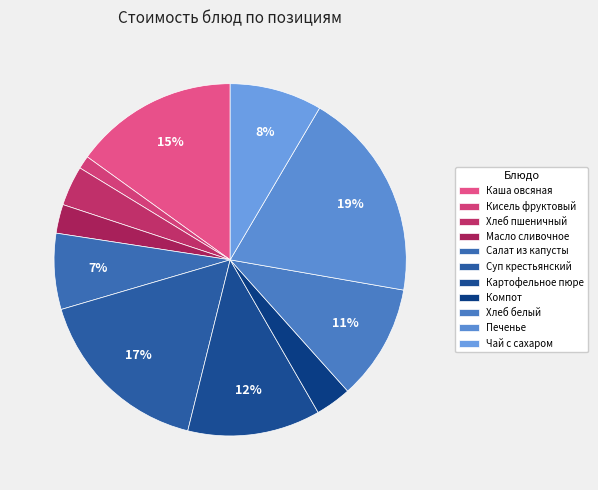

Rank the categories by value from highest to lowest.

Печенье, Суп крестьянский, Каша овсяная, Картофельное пюре, Хлеб белый, Чай с сахаром, Салат из капусты, Хлеб пшеничный, Компот, Масло сливочное, Кисель фруктовый